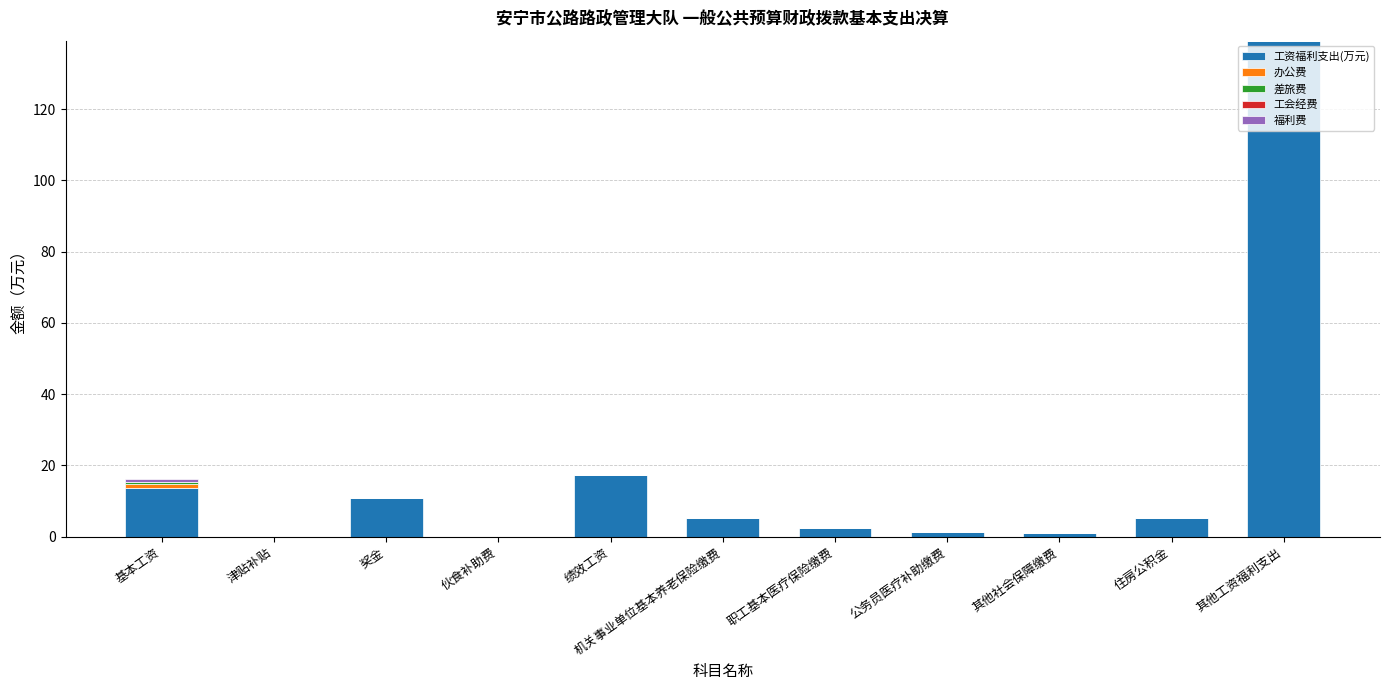

What is the sum of all 工资福利支出(万元) values?

196.7